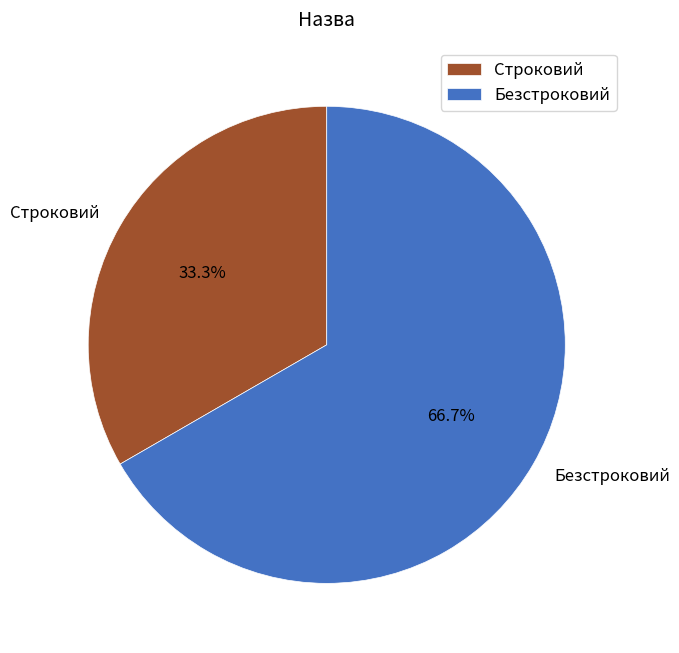

Is there a majority slice in this chart?

Yes